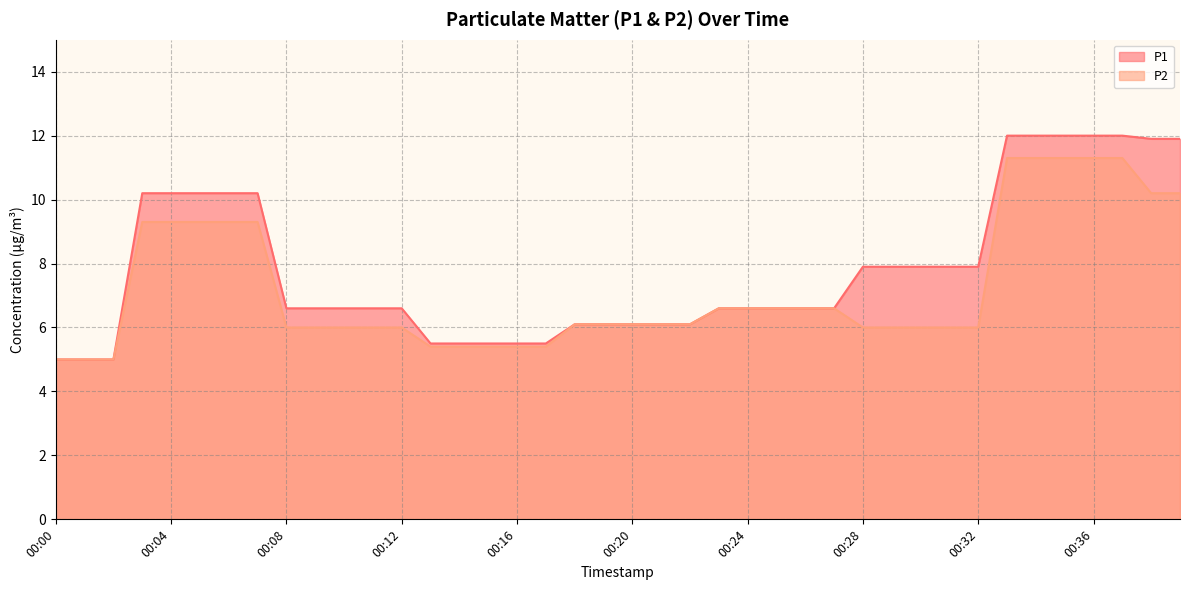

Is it true that P1 equals 3.3 at 00:17?

False